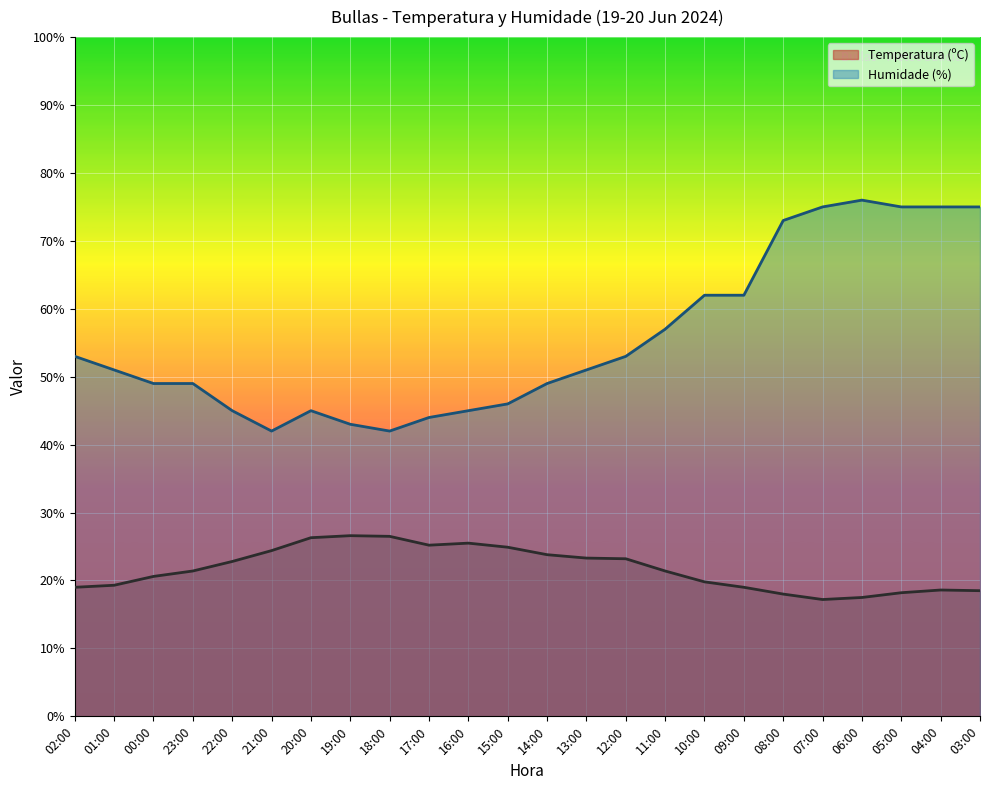

Is it true that Temperatura (ºC) equals 9.4 at 08:00?

False